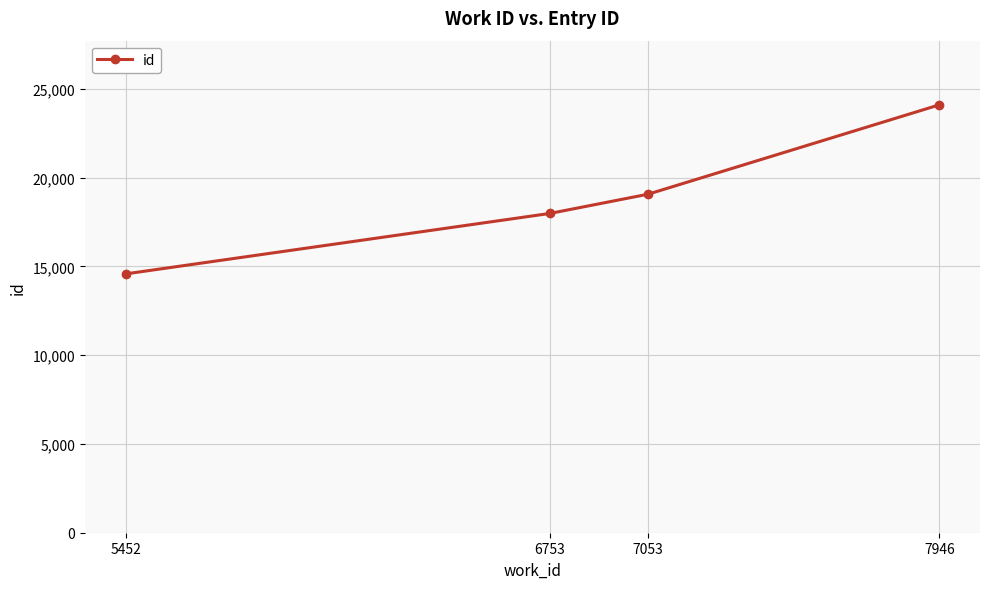

Reading right to left, list all the values displayed in this chart.

7946=24094	7053=19061	6753=17981	5452=14574